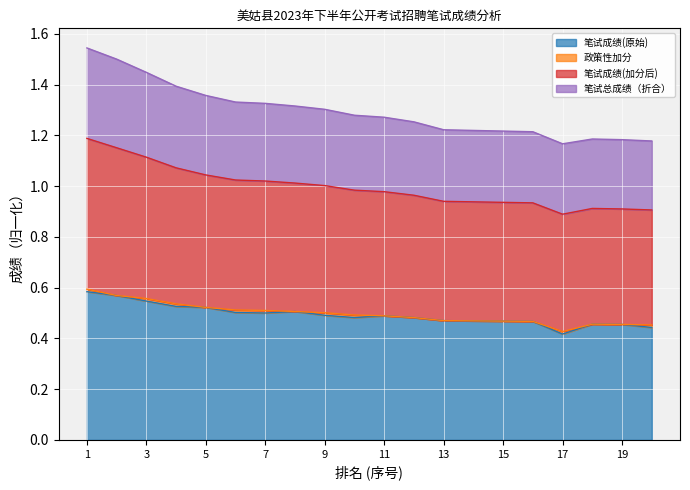

Between 11 and 12, which series saw the biggest shift?

笔试成绩(加分后)